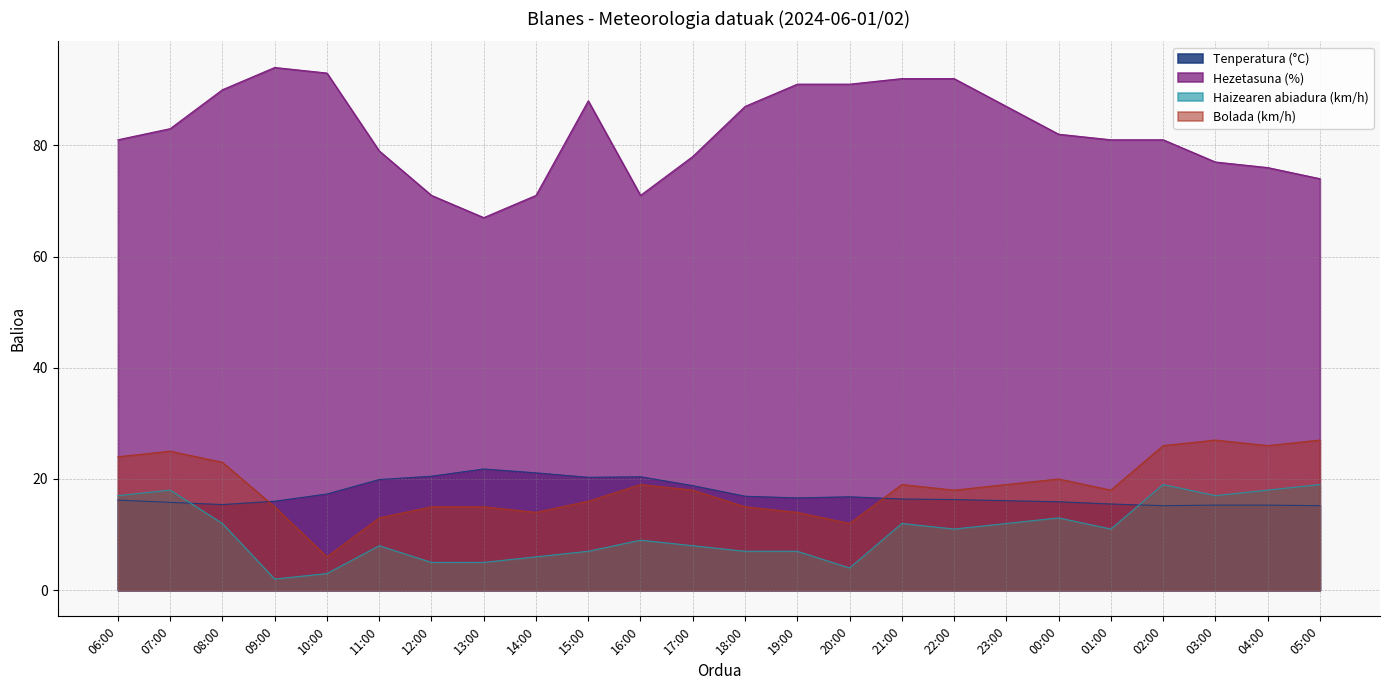

What is the label of the 21st point from the right?

09:00